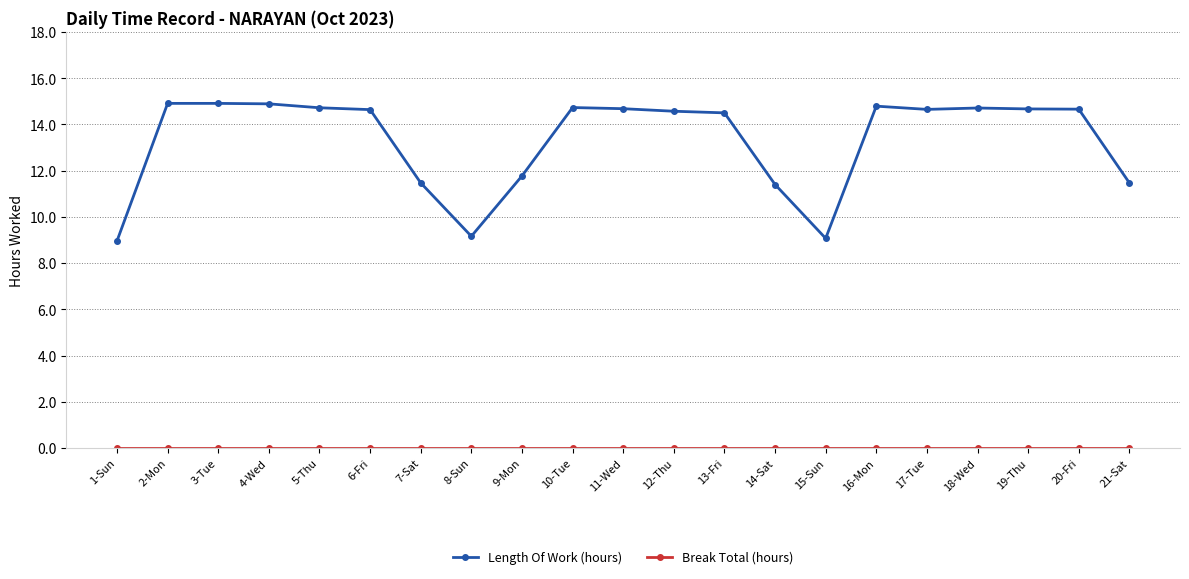

At which label does Length Of Work (hours) first exceed 14?

2-Mon